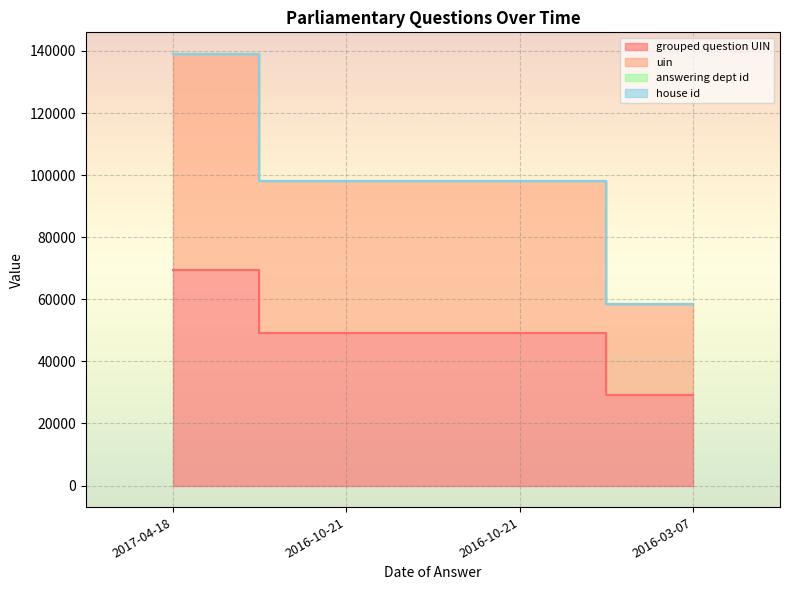

Rank the categories by uin value from highest to lowest.

2017-04-18, 2016-10-21, 2016-10-21, 2016-03-07